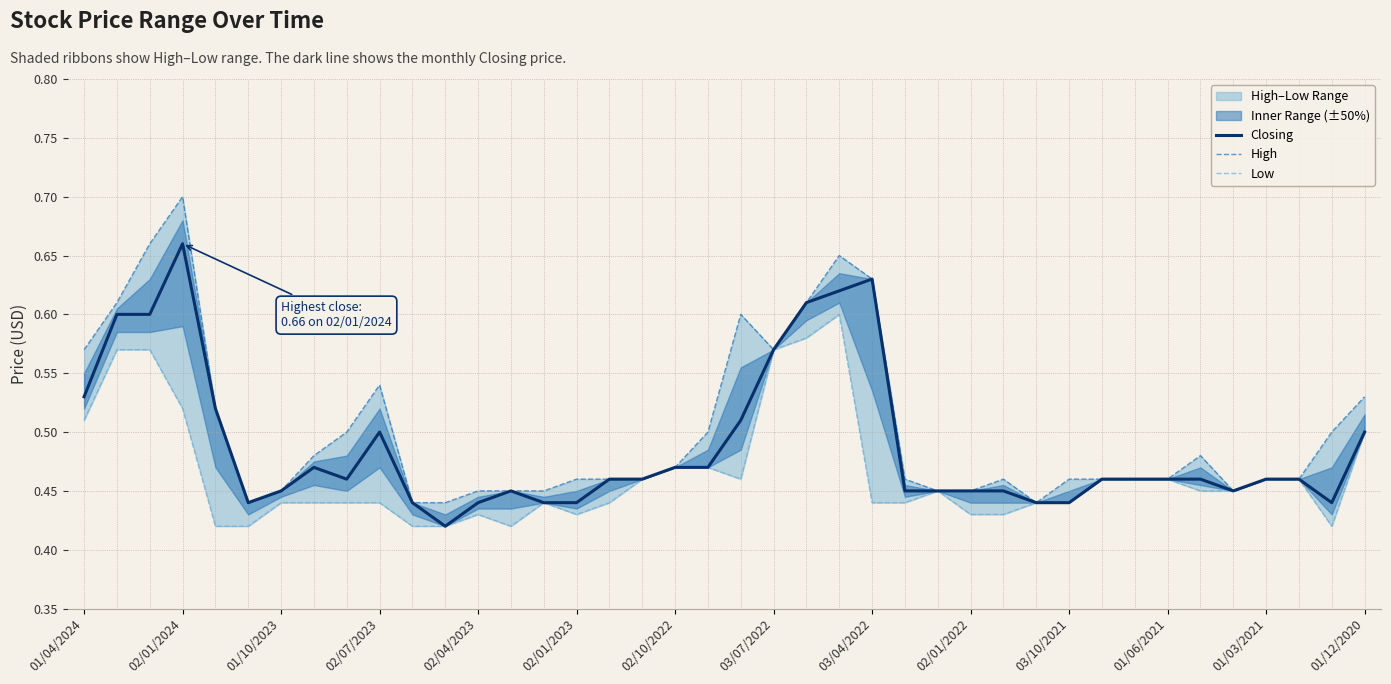

True or false: Closing has a value of 0.5 at 02/07/2023.

True